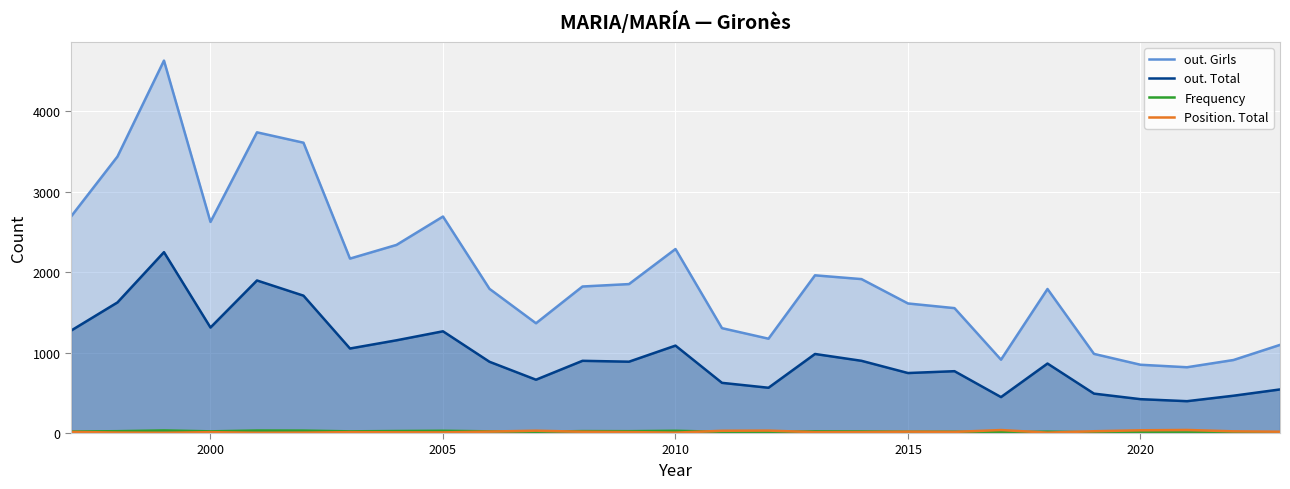

What is the greatest value displayed?

4631